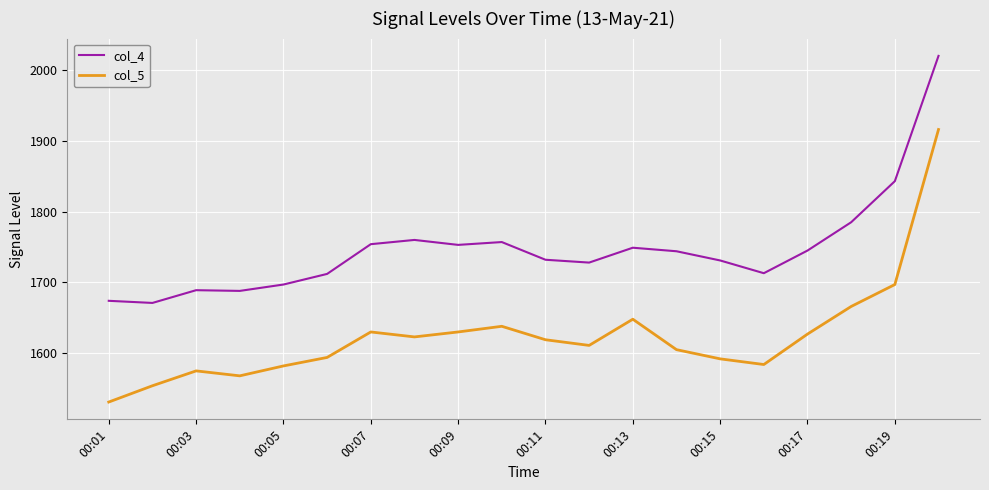

At how many categories does at least one series exceed 1531?

20